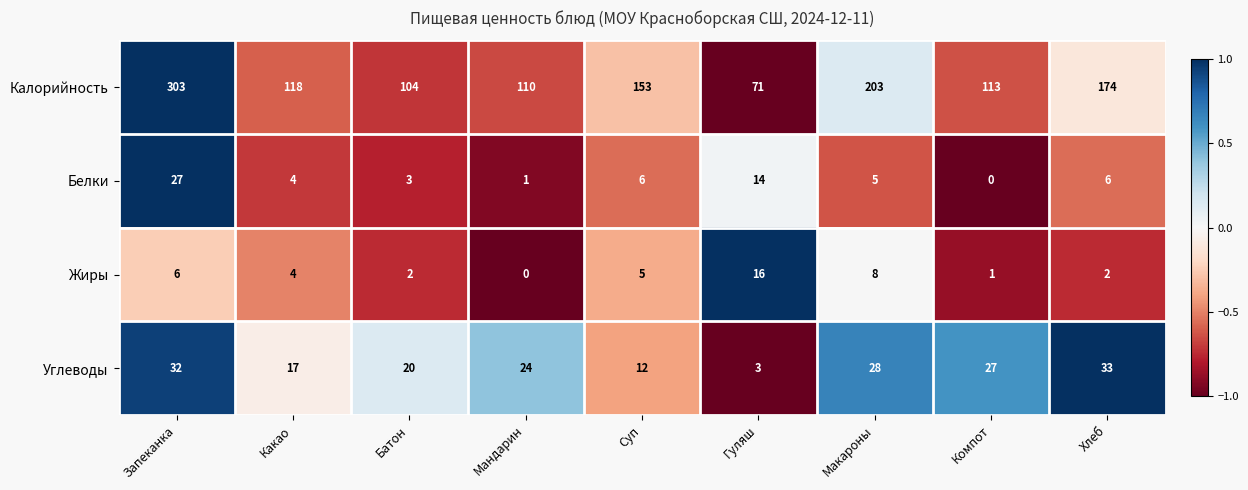

Rank the series at Суп from highest to lowest value.

Калорийность, Углеводы, Белки, Жиры